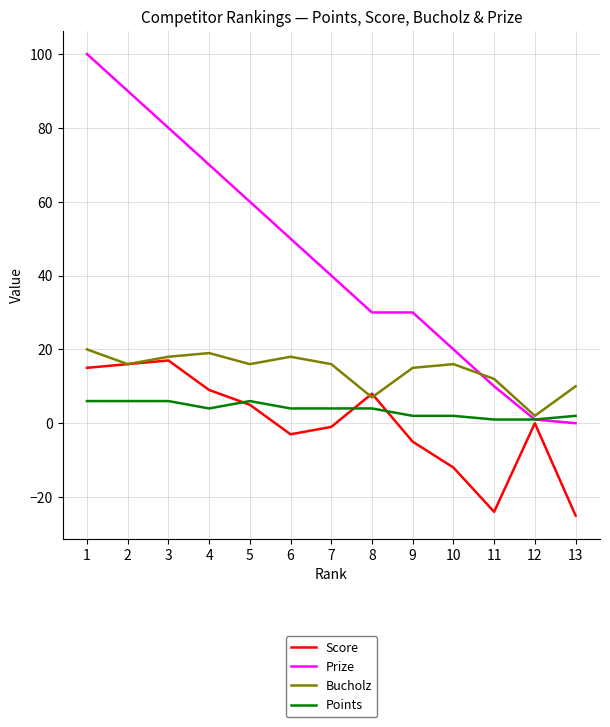

How many interior local peaks does the Score series have?

3